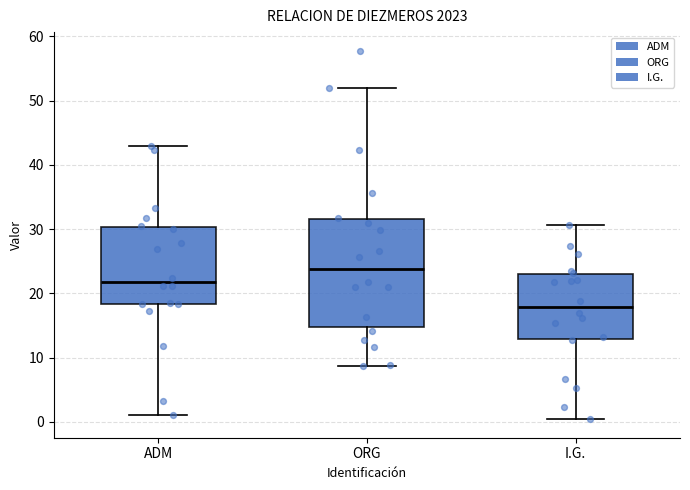

Which box has the lowest median line?

I.G.